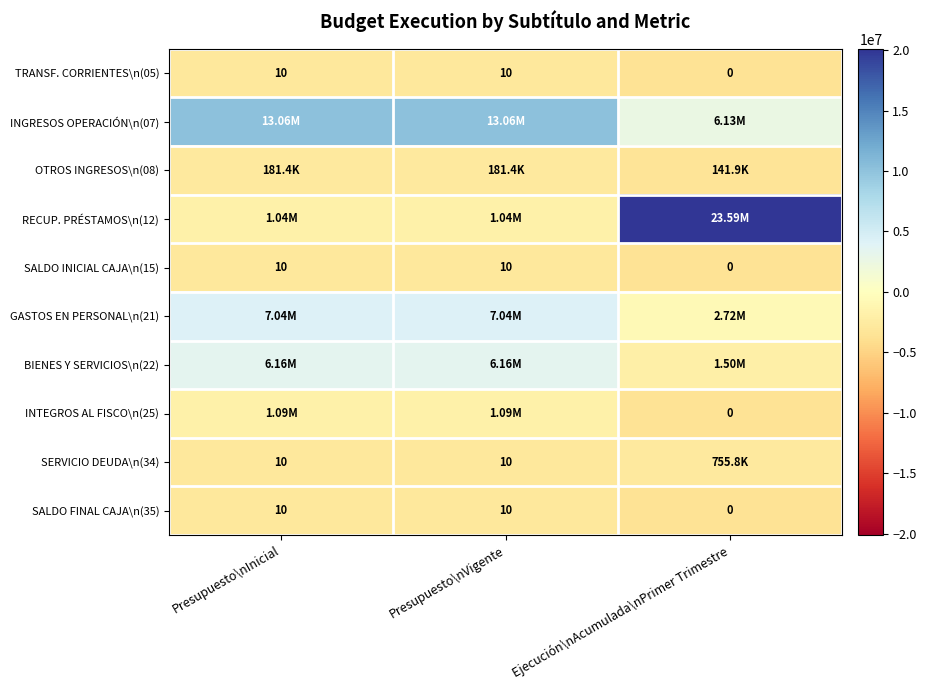

What is the difference between the SALDO INICIAL CAJA\n(15) values at Ejecución\nAcumulada\nPrimer Trimestre and Presupuesto\nInicial?

10.0